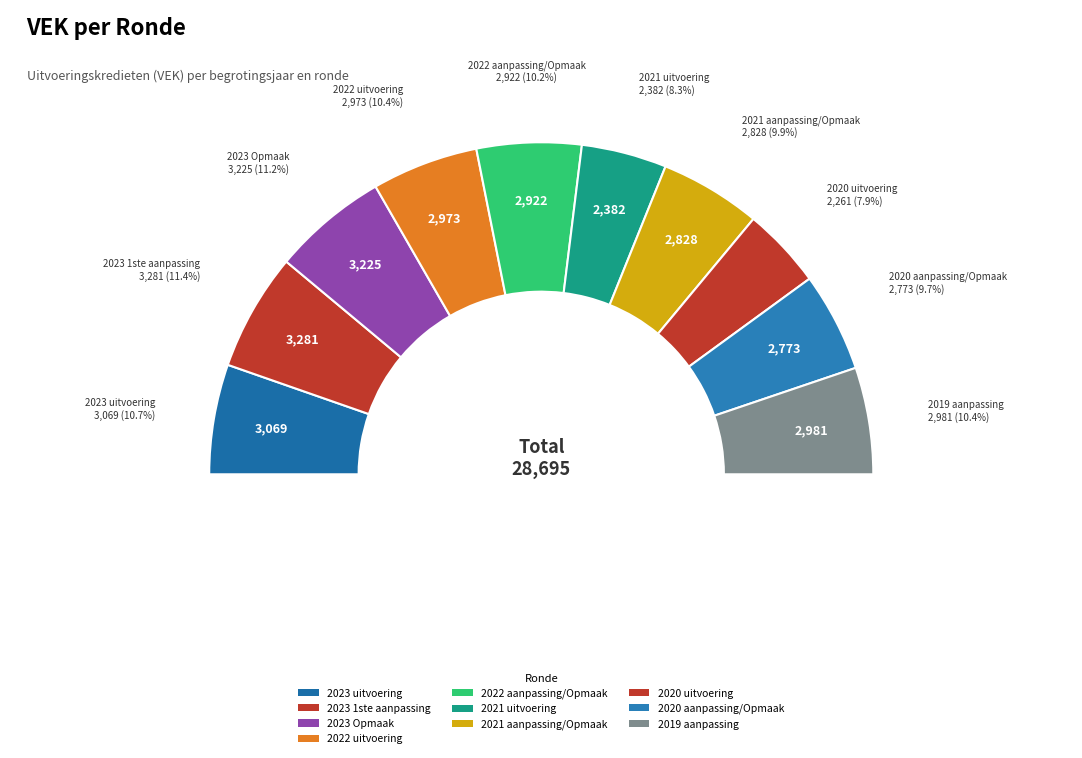

Is 2023 Opmaak the majority of the pie?

No